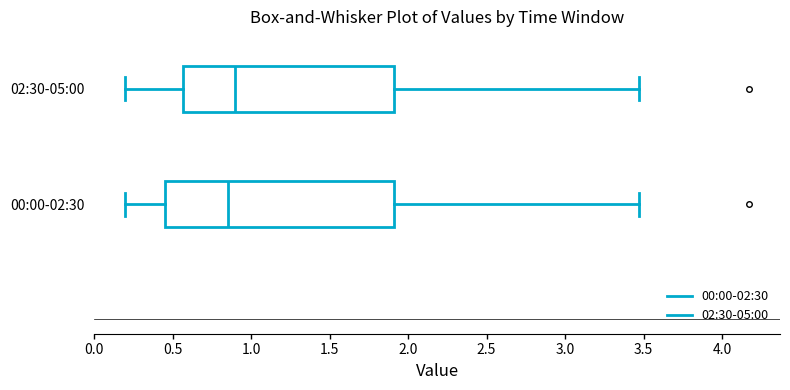

Which box's median line is the furthest to the right?

02:30-05:00